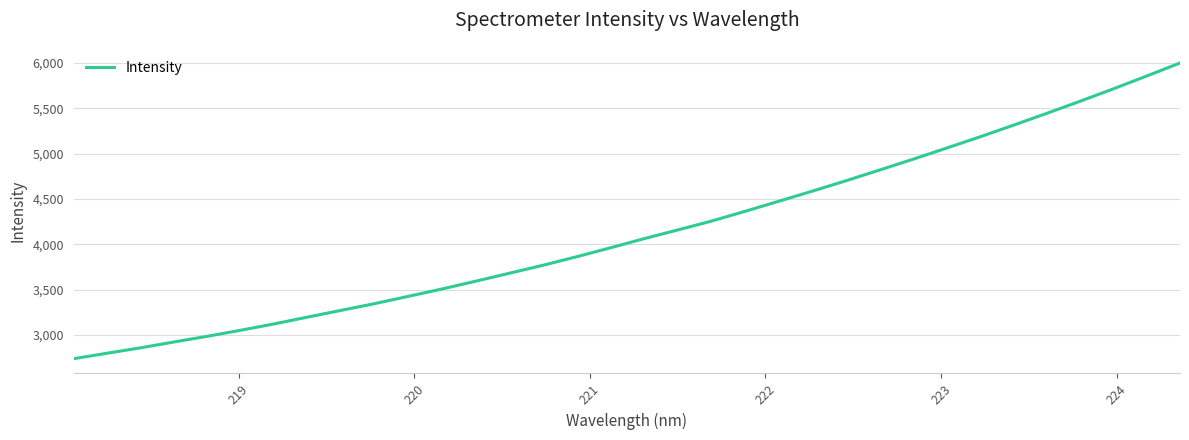

What is the greatest value displayed?

5999.0